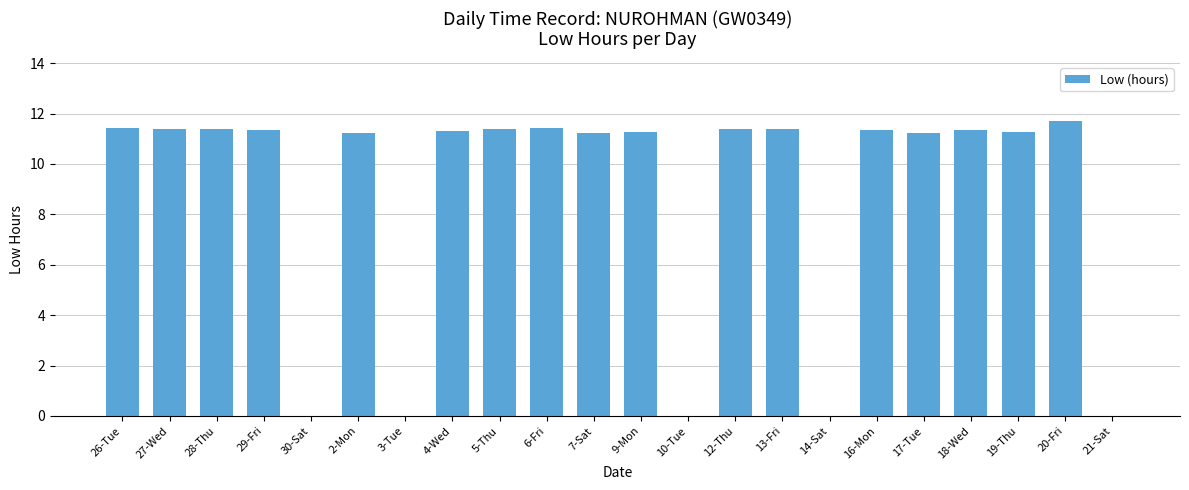

What is the sum of the values at 20-Fri and 28-Thu?

23.1